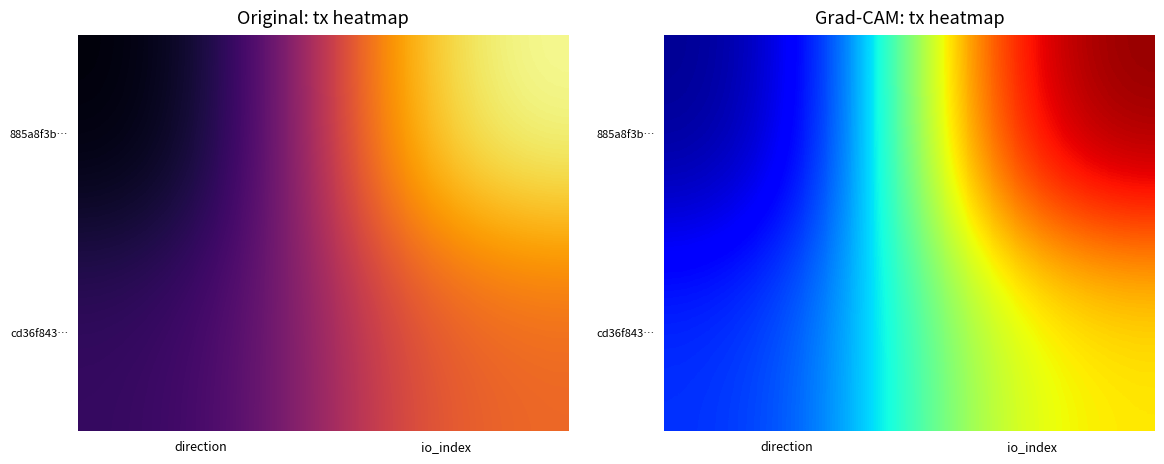

What is the highest value of the cd36f843… series?

7